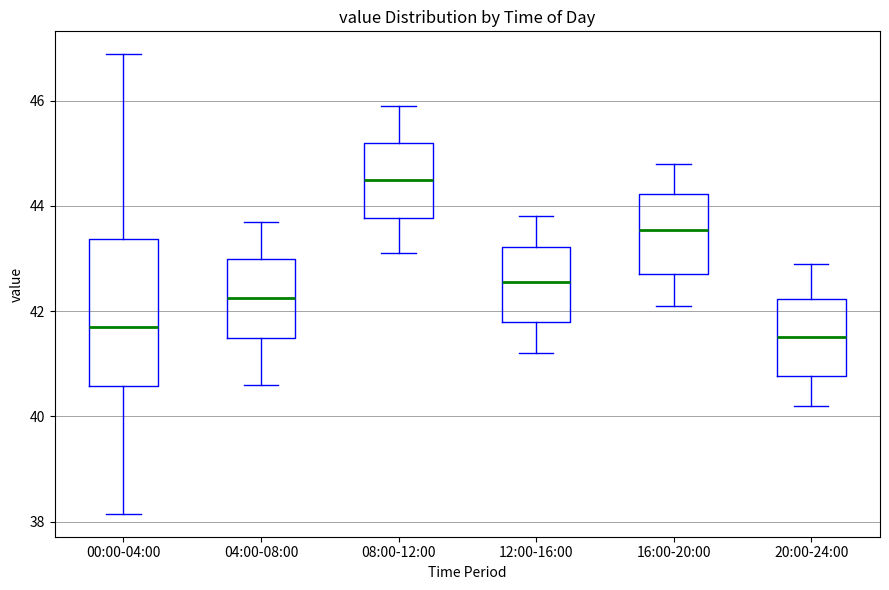

Where does the upper whisker of the box for 08:00-12:00 end on the y-axis? The values are not printed on the chart, so give them approximately, as read against the axis.

46.0